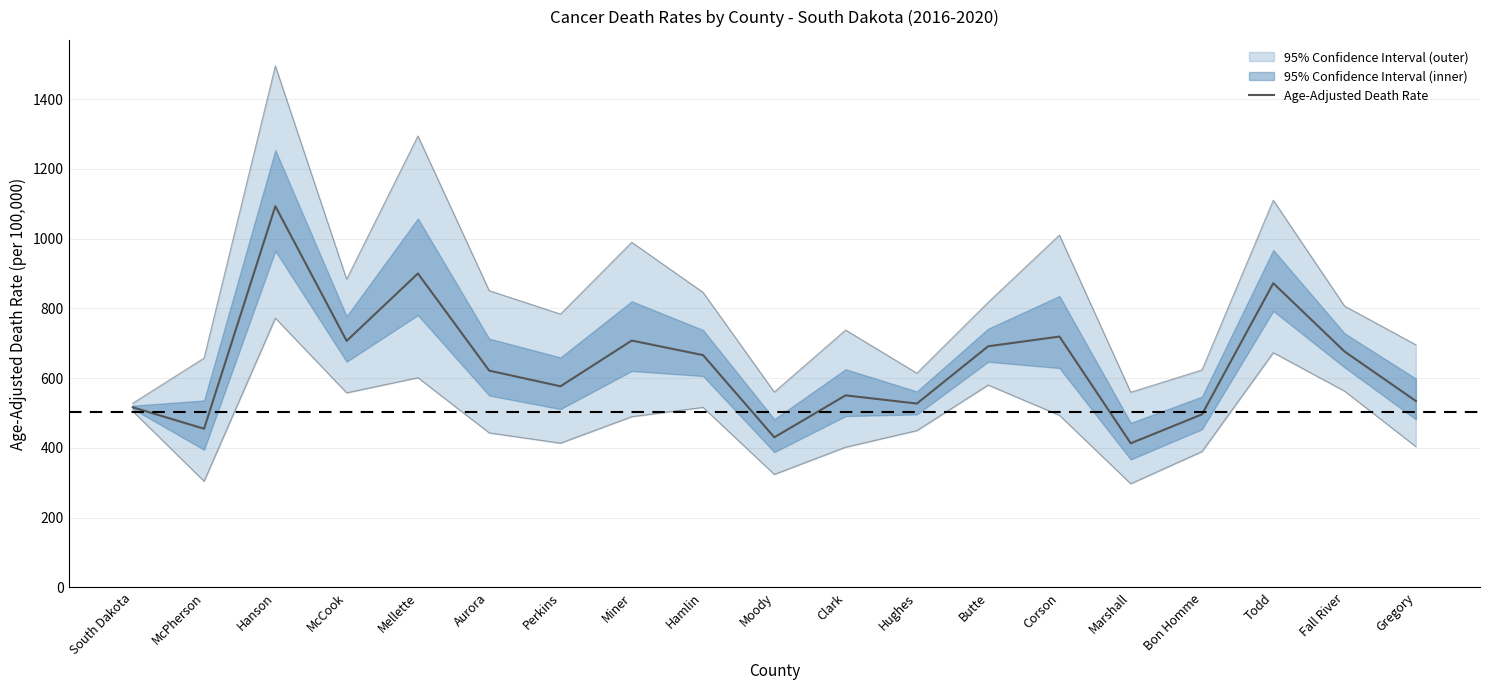

Read the value at Fall River.

676.4